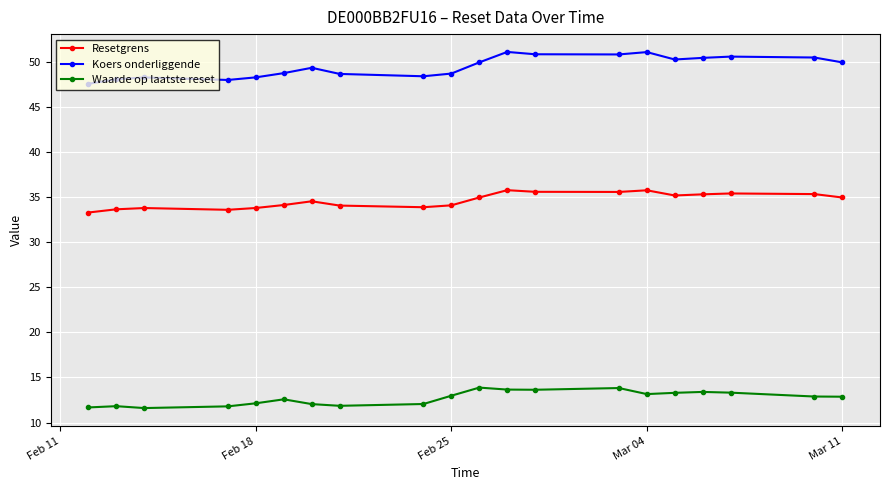

What is the maximum value shown in the chart?

51.1